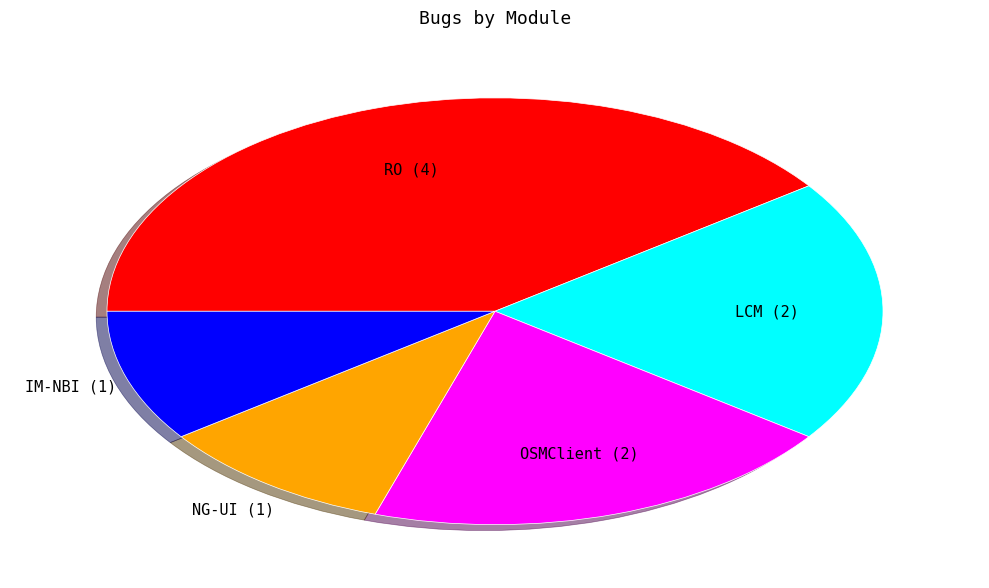

Is there a majority slice in this chart?

No